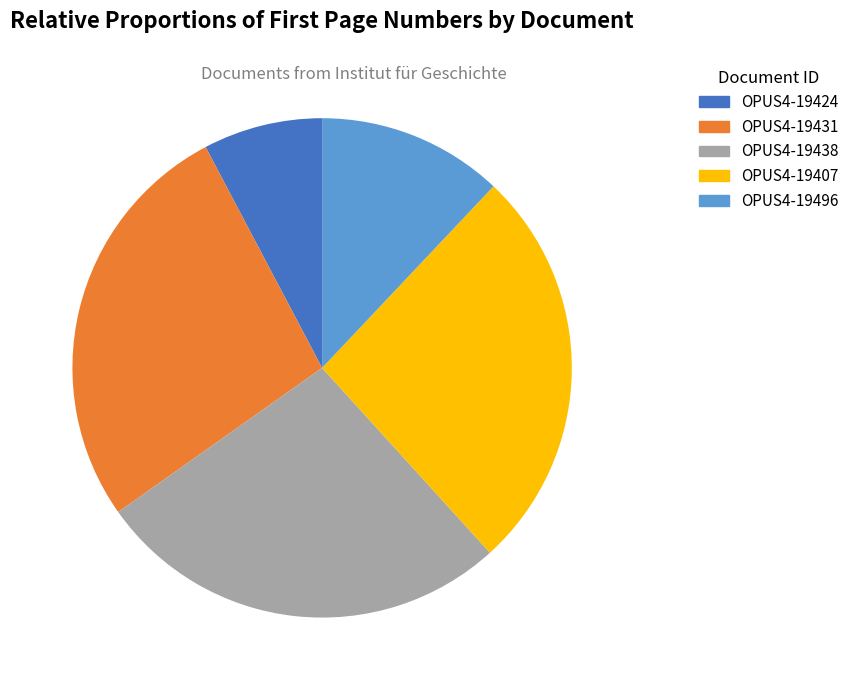

Does OPUS4-19496 represent more than half of the total?

No